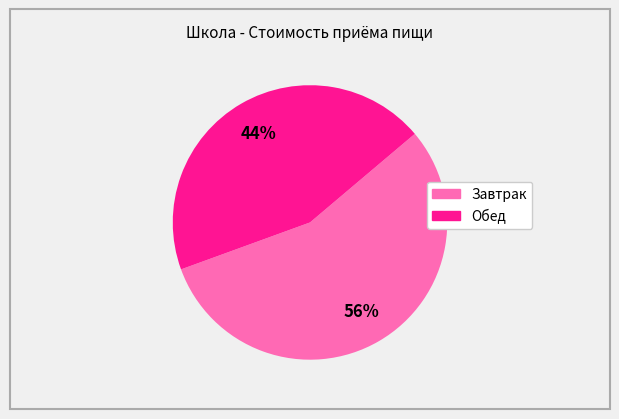

Which category has the biggest portion of the pie?

Завтрак